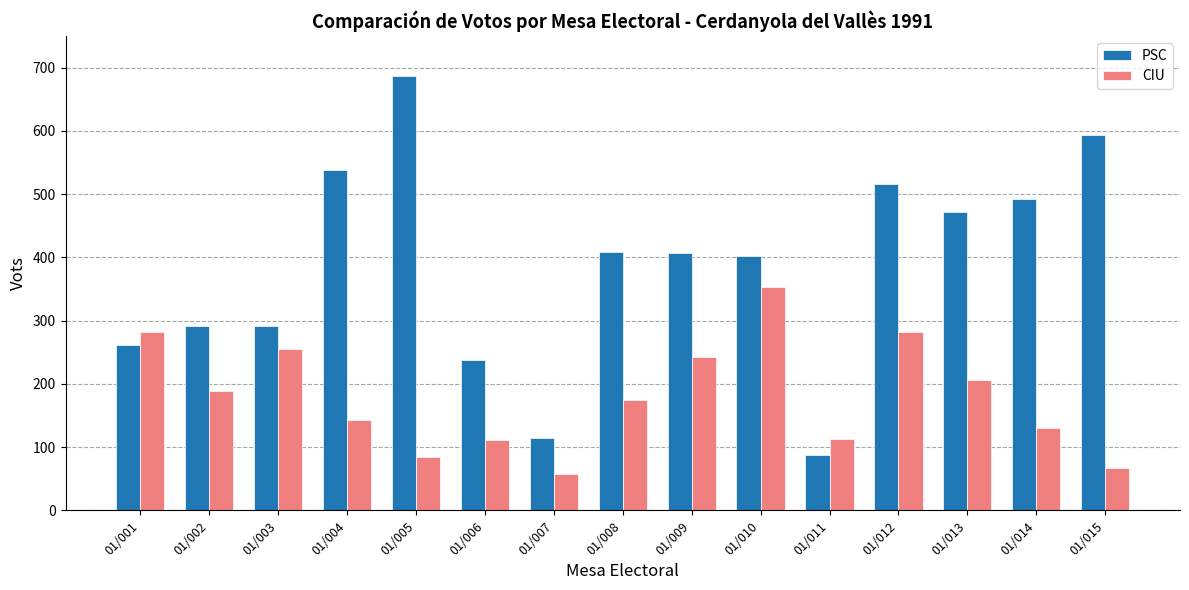

Which series has the widest spread of values?

PSC